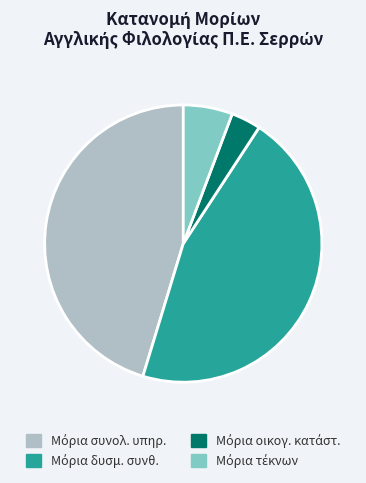

Is there any slice that represents more than half of the pie?

No